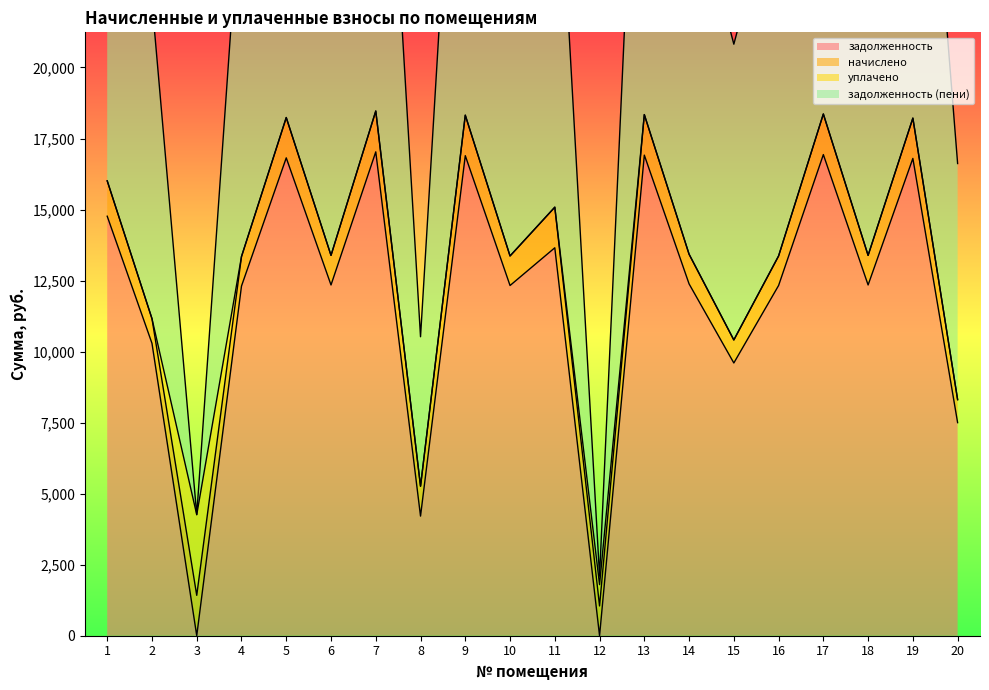

What is the difference between the highest and lowest values at 15?

810.0